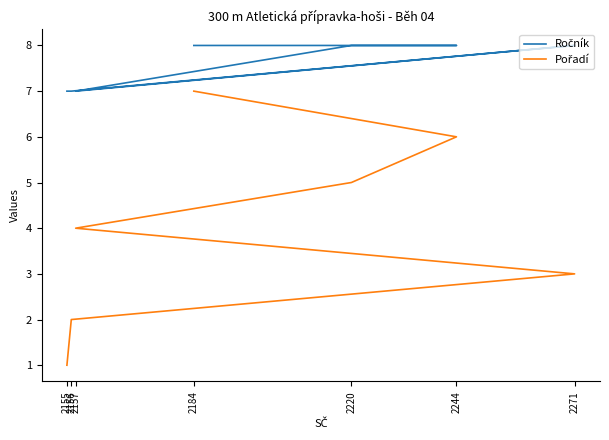

What is the average value of the Pořadí series?

4